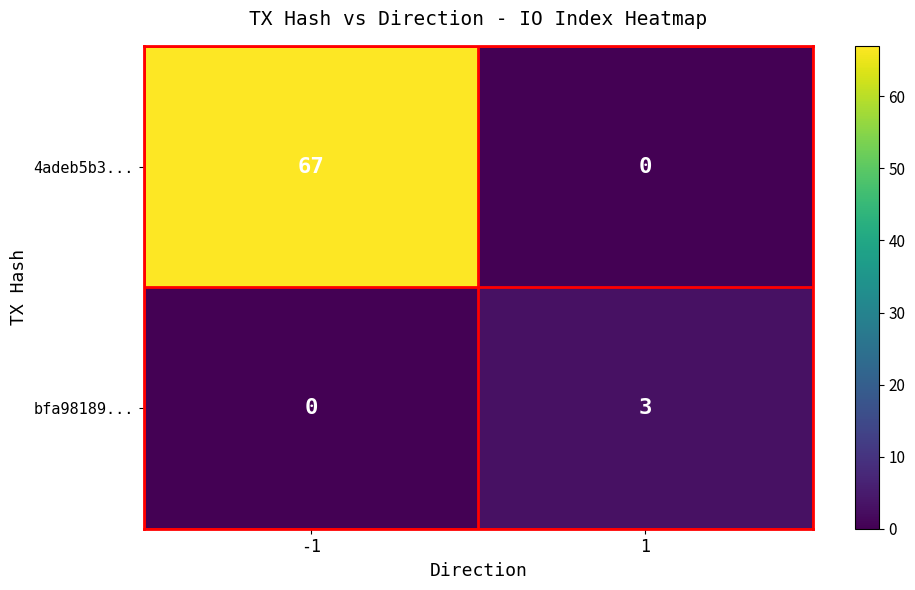

What is the sum of the bfa98189... values at 1 and -1?

3